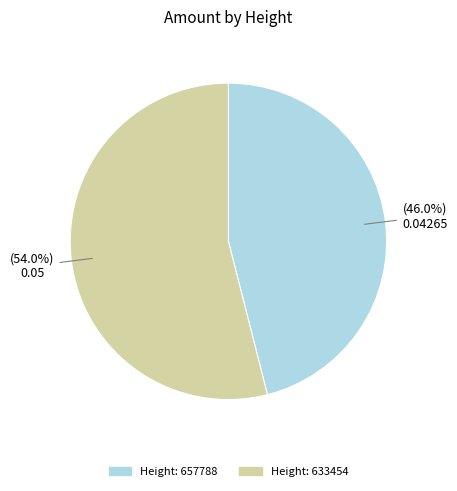

Is there any slice that represents more than half of the pie?

Yes